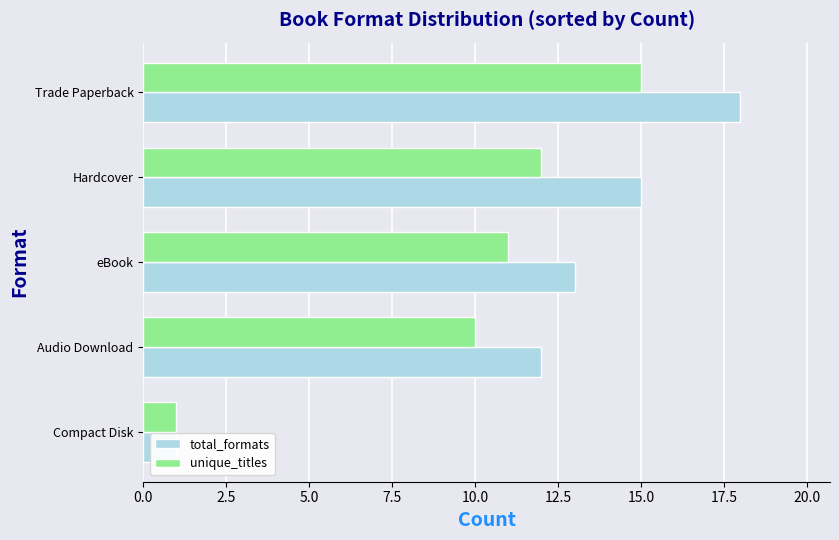

Between Audio Download and Hardcover, which is larger?

Hardcover